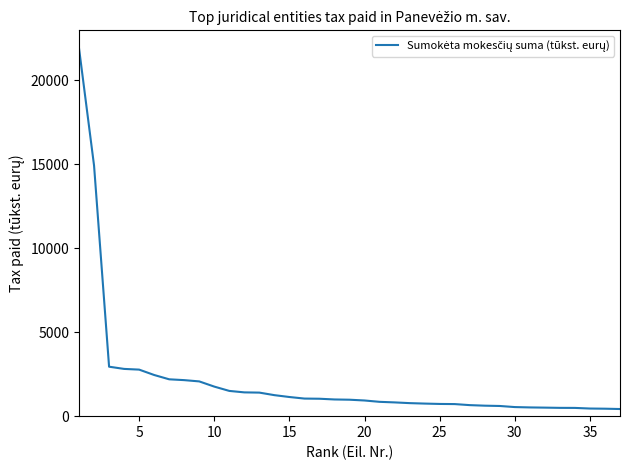

What is the maximum value shown in the chart?

21897